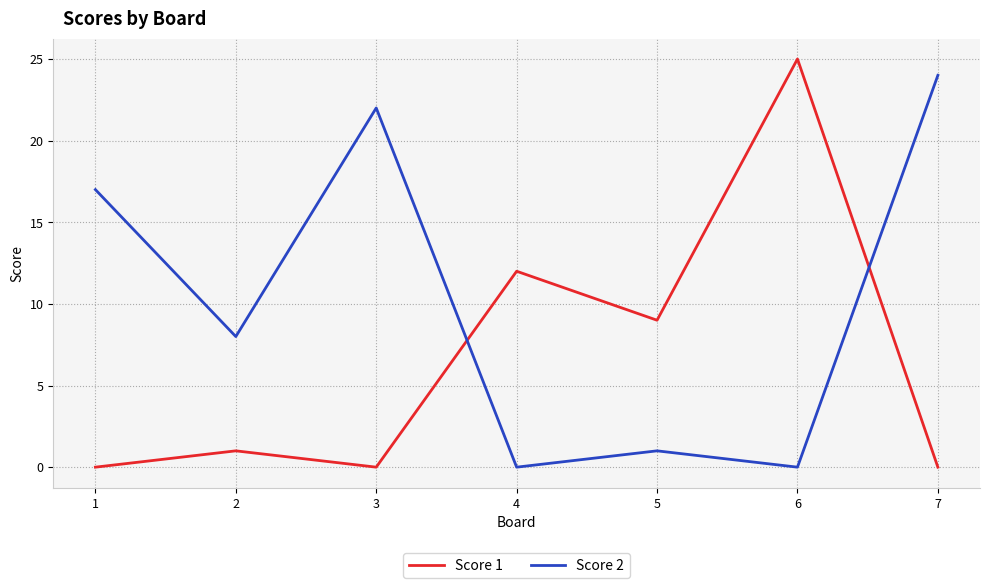

Reading left to right, list all the values displayed in this chart.

Score 1: 1=0	2=1	3=0	4=12	5=9	6=25	7=0
Score 2: 1=17	2=8	3=22	4=0	5=1	6=0	7=24